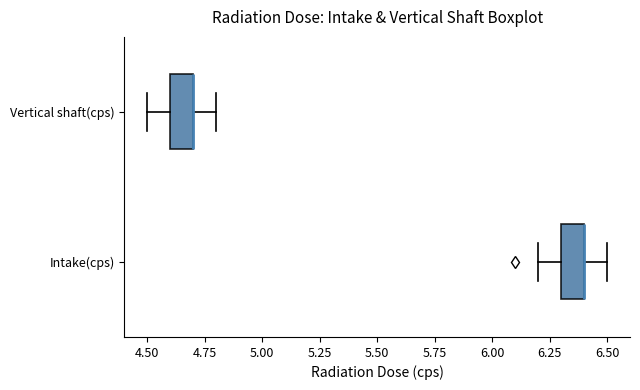

Where is the right edge of the box for Vertical shaft(cps) on the x-axis? The values are not printed on the chart, so give them approximately, as read against the axis.

4.7